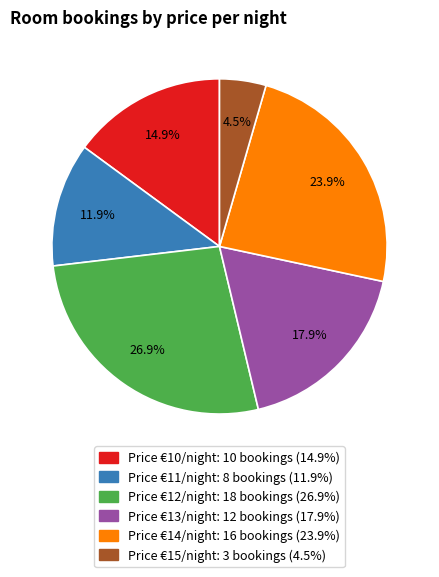

How many segments does this pie chart have?

6